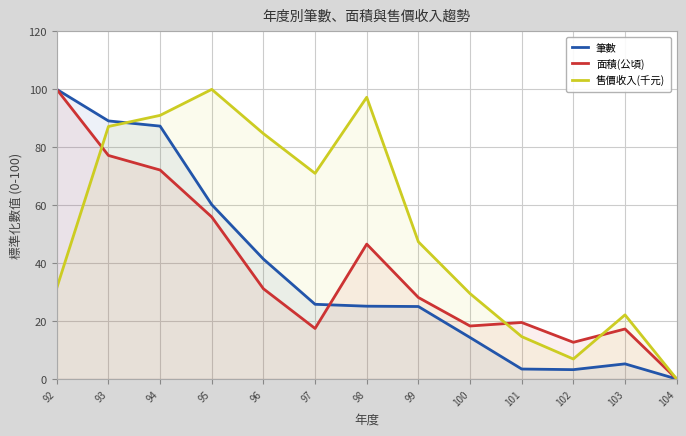

What value does the 筆數 series have at 100?

14.3